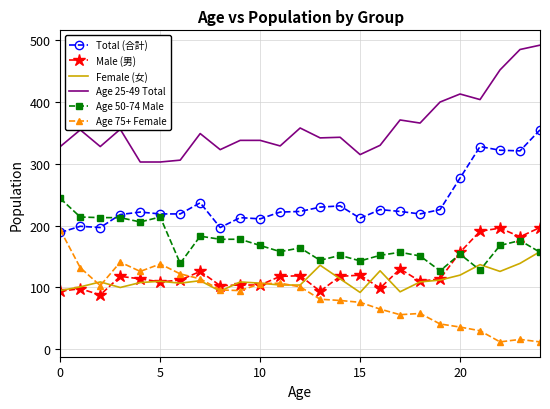

Which series has the largest total across all categories?

Age 25-49 Total